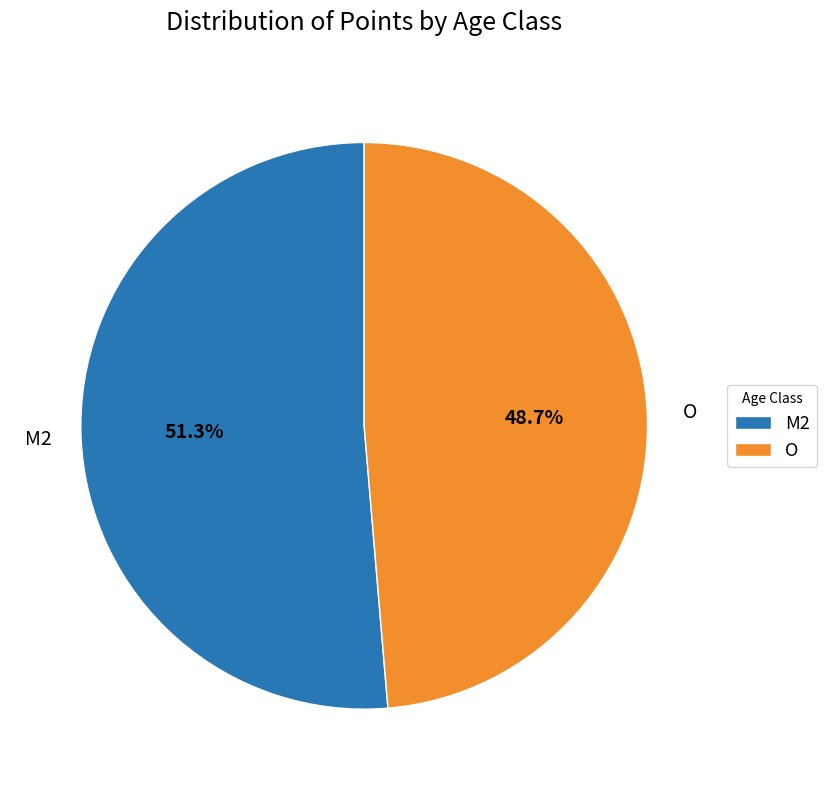

What is the ratio of the value at O to the value at M2?

0.9